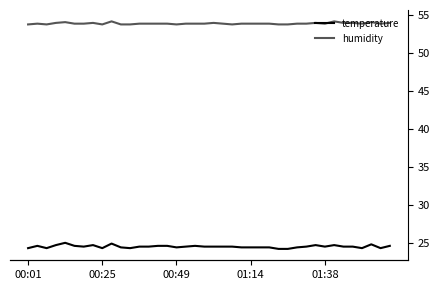

Which series has the largest total across all categories?

humidity